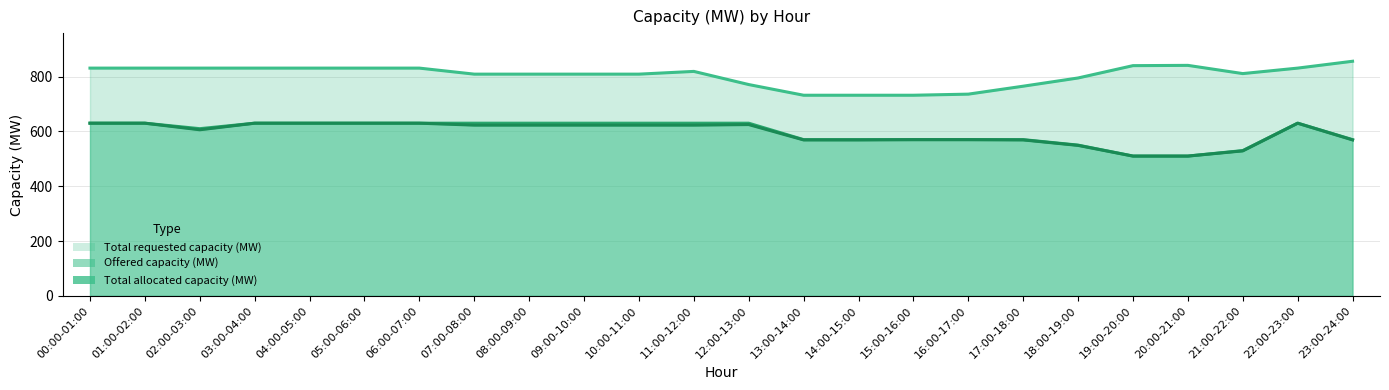

How many values in the Total allocated capacity (MW) series are below 623?

11